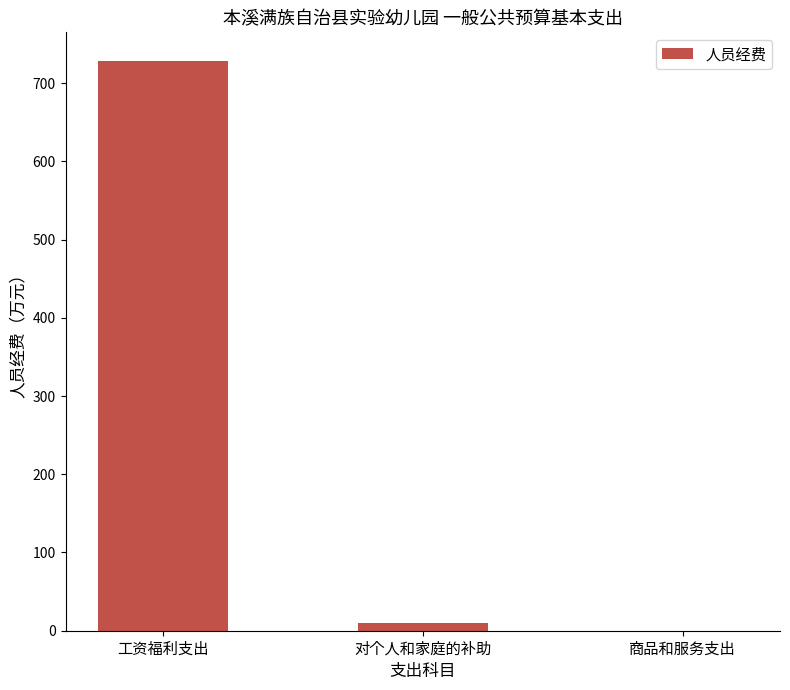

What is the sum of all values?

738.9